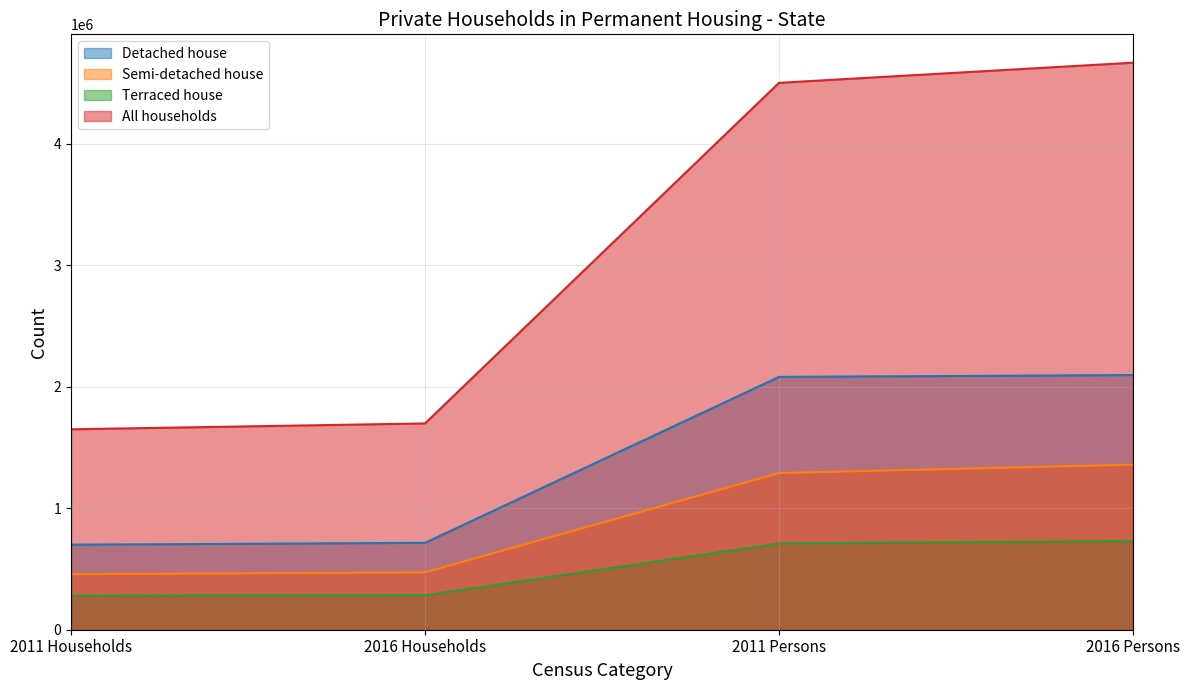

Which has a higher value, 2011 Households or 2016 Households?

2016 Households